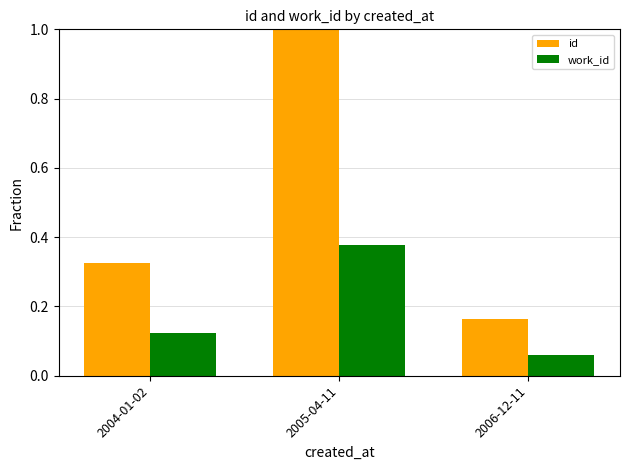

Where is work_id nearest to the value 0?

2006-12-11